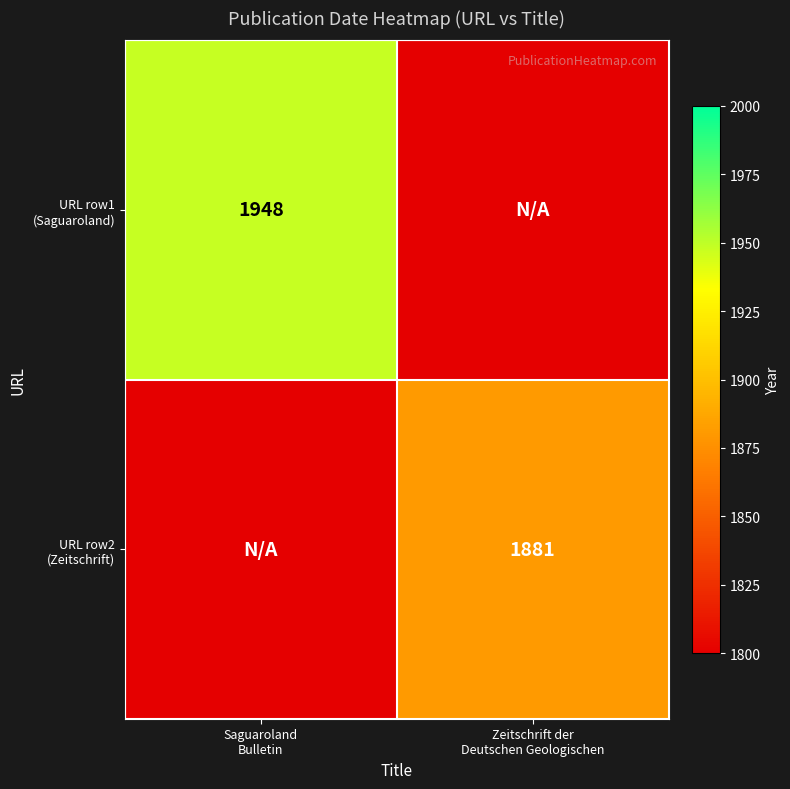

The URL row2 (Zeitschrift) series shows 0 at Saguaroland Bulletin. True or false?

True